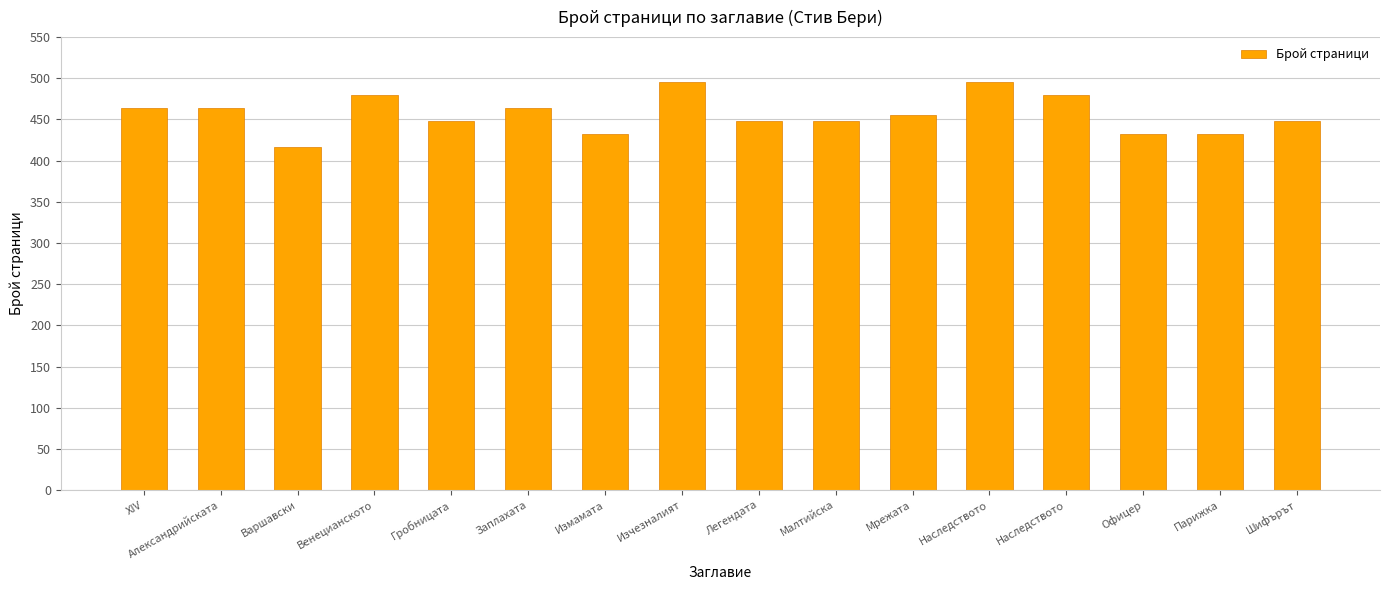

Which category has the lowest value across all series?

Варшавски